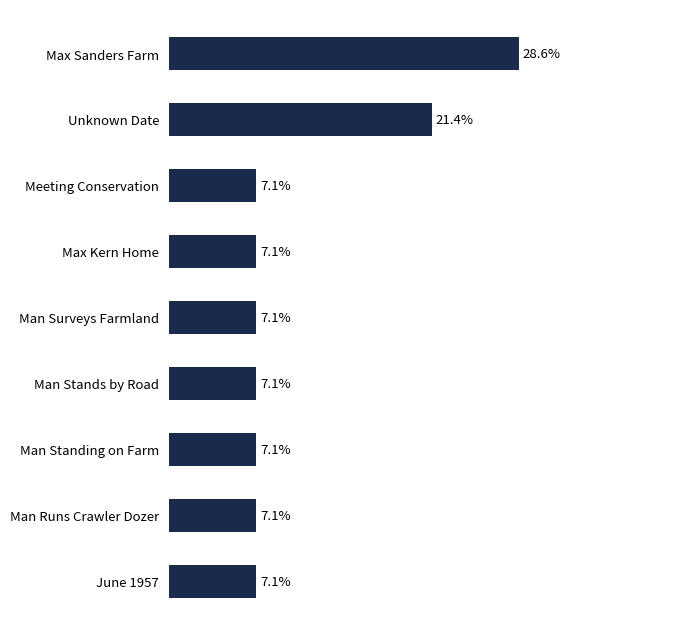

Which label corresponds to the largest value in the chart?

Max Sanders Farm